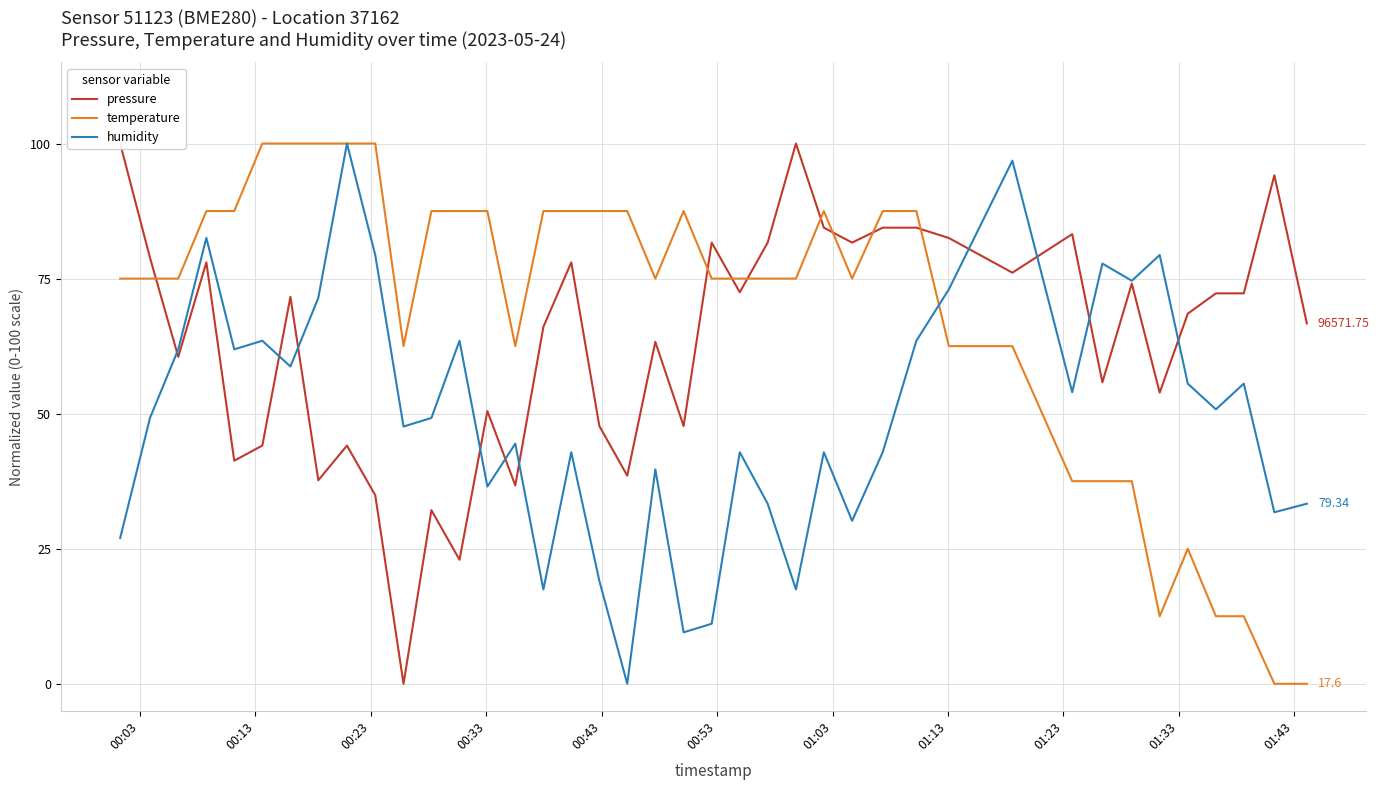

True or false: pressure and humidity cross at least once.

True